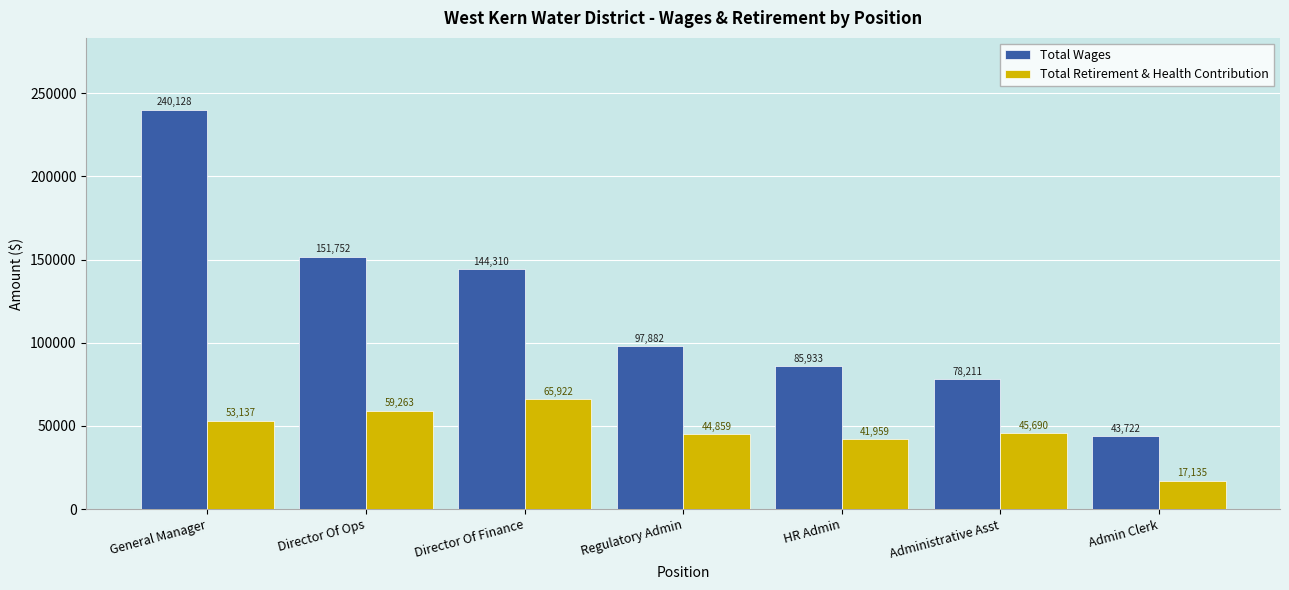

At which label does Total Wages reach its minimum?

Admin Clerk